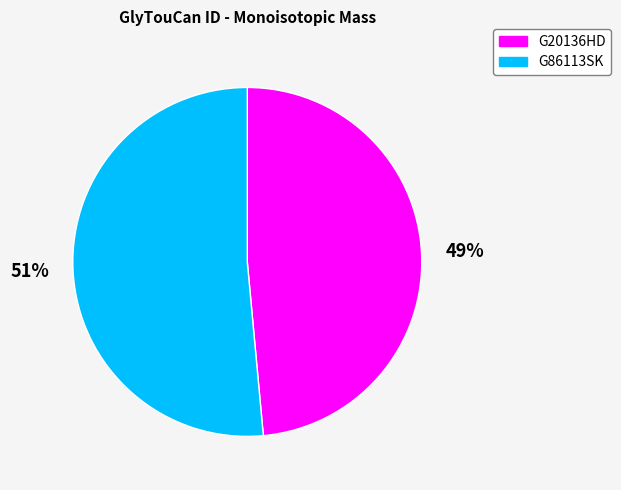

Is G20136HD the majority of the pie?

No